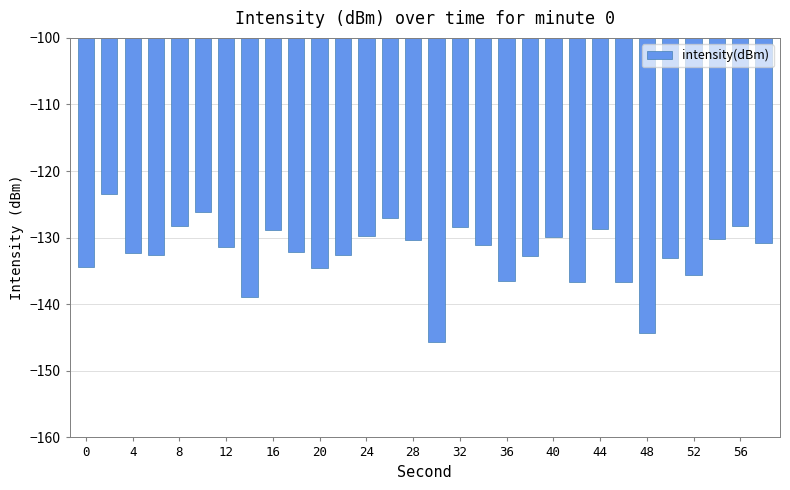

What is the value of the 11th bar from the left?

-134.5